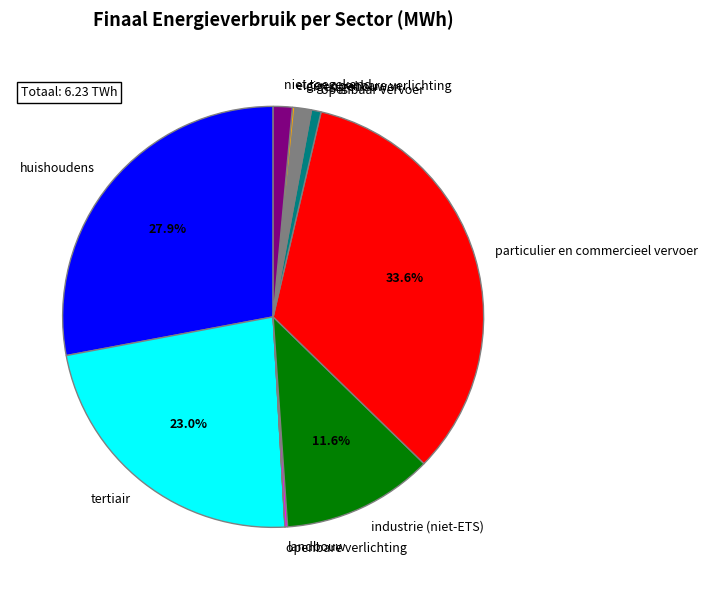

Which category has the biggest portion of the pie?

particulier en commercieel vervoer